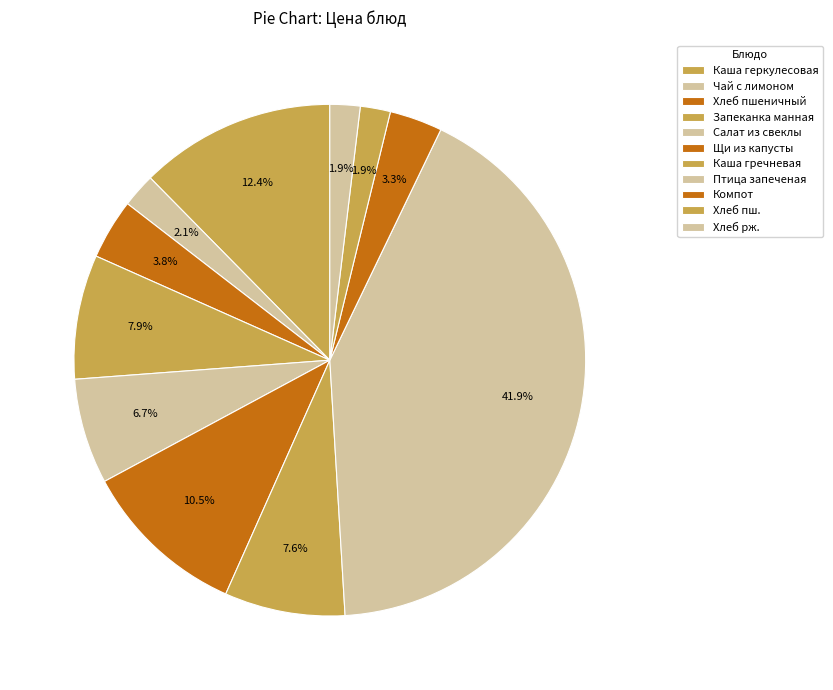

How many segments does this pie chart have?

11